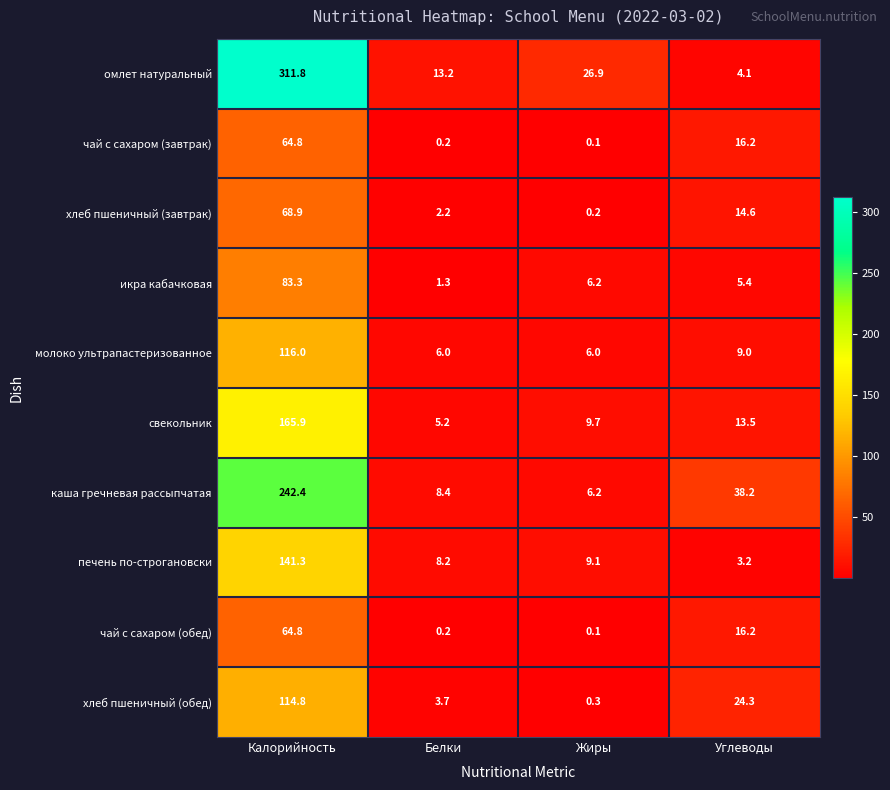

What is the difference between the second highest and minimum values in the икра кабачковая series?

4.9